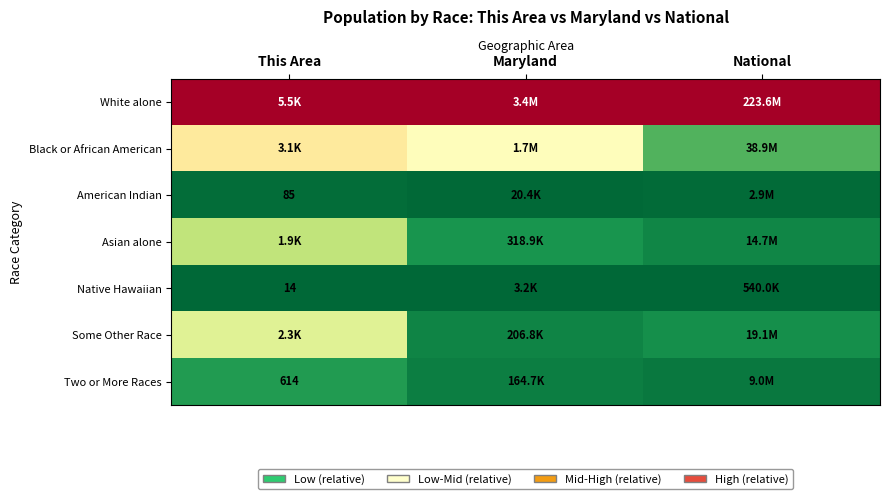

The White alone series shows 1.3 at National. True or false?

False